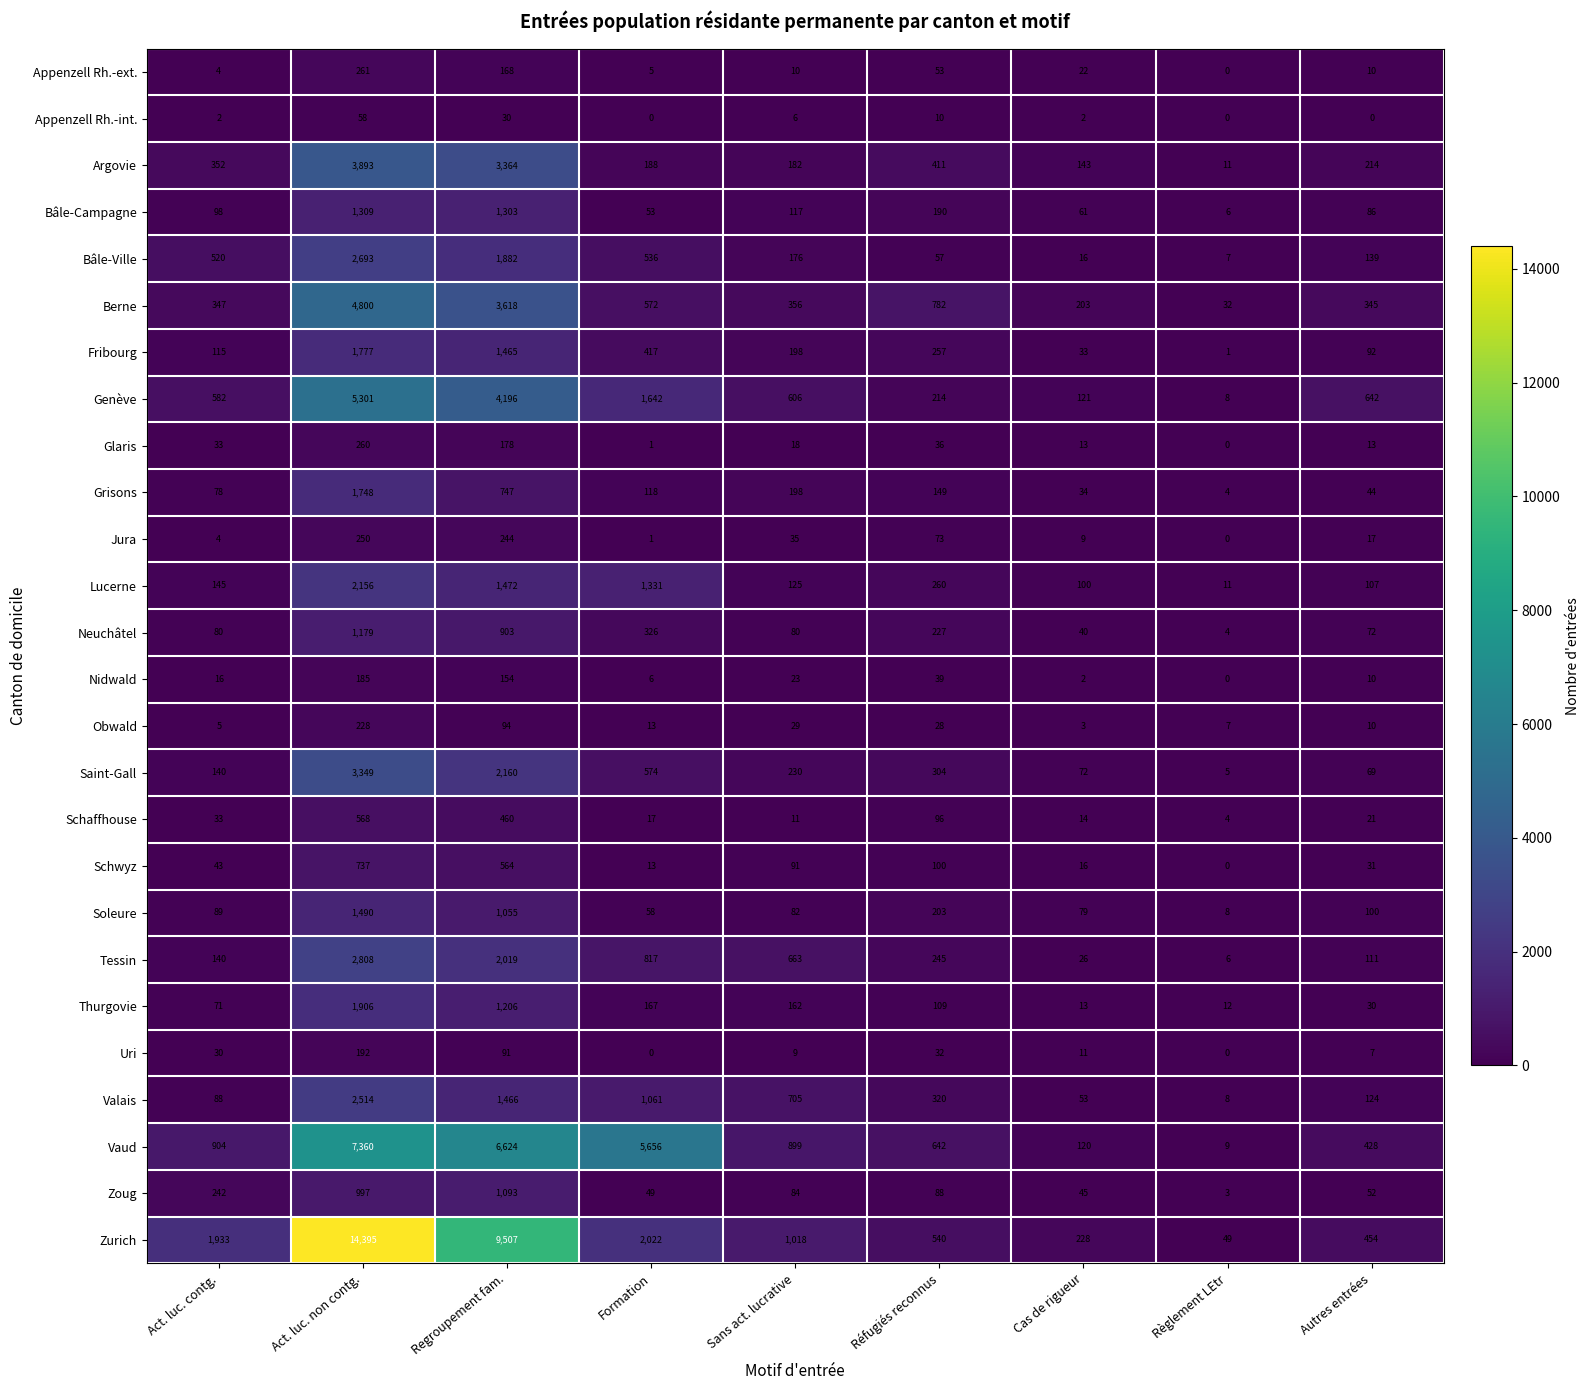

Count the number of data series in this chart.

26